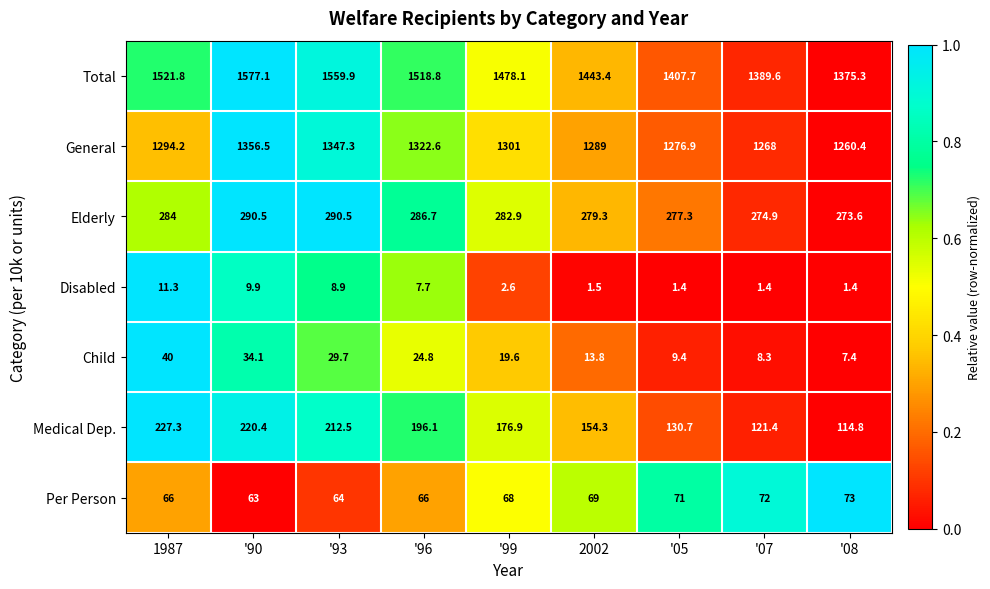

What is the average value of the Elderly series?

282.2